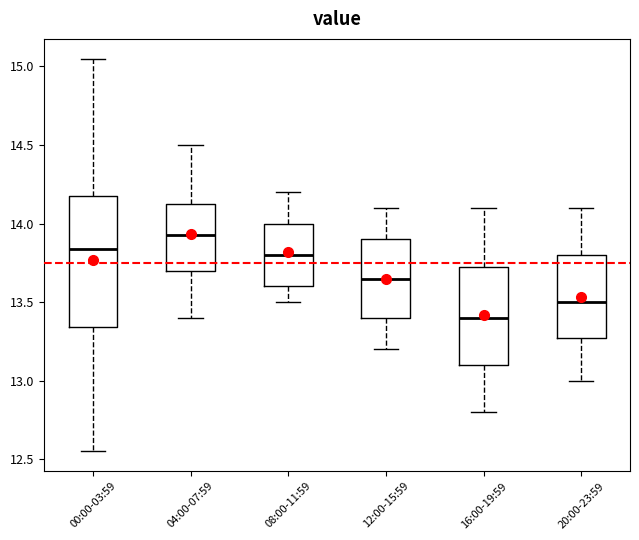

Reading left to right, read every box against the y-axis: the position of its median line, the range the box covers, and the ends of its whiskers. The values are not printed on the chart, so give them approximately, as read against the axis.

00:00-03:59: median 13.85, box 13.35 to 14.20, whiskers 12.55 to 15.05
04:00-07:59: median 13.95, box 13.70 to 14.15, whiskers 13.40 to 14.50
08:00-11:59: median 13.80, box 13.60 to 14.00, whiskers 13.50 to 14.20
12:00-15:59: median 13.65, box 13.40 to 13.90, whiskers 13.20 to 14.10
16:00-19:59: median 13.40, box 13.10 to 13.75, whiskers 12.80 to 14.10
20:00-23:59: median 13.50, box 13.30 to 13.80, whiskers 13.00 to 14.10